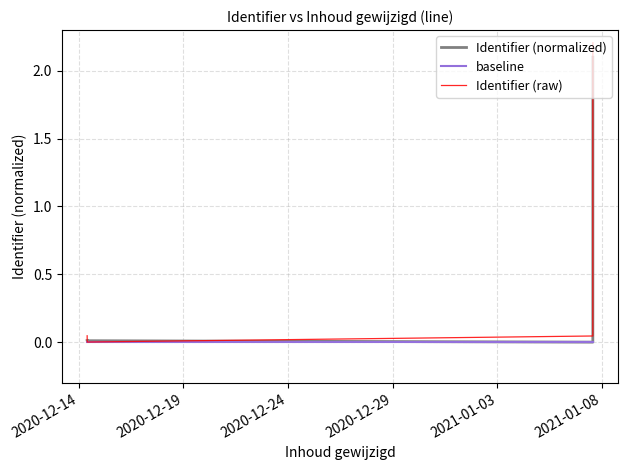

Rank the series by their maximum value, from highest to lowest.

Identifier (raw), Identifier (normalized), baseline